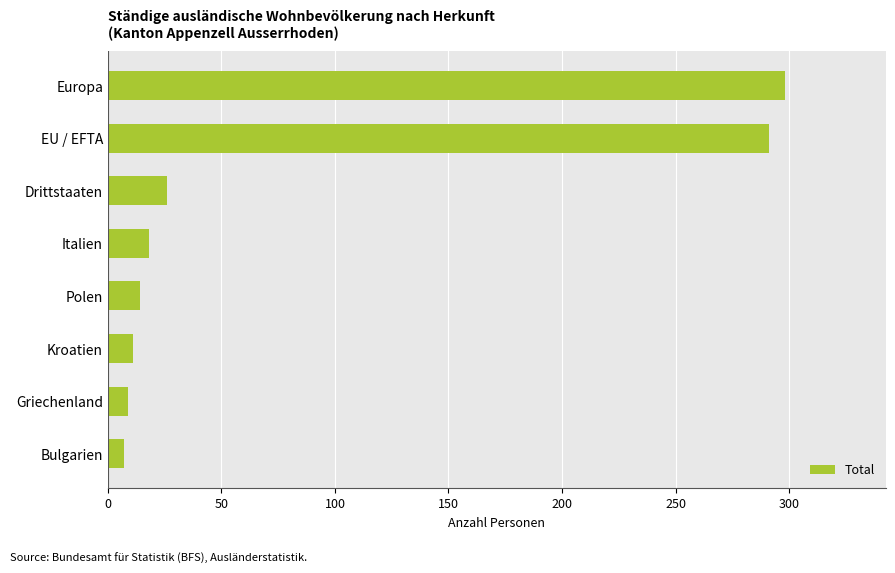

Approximately how many times larger is the value at EU / EFTA compared to Italien?

16.2